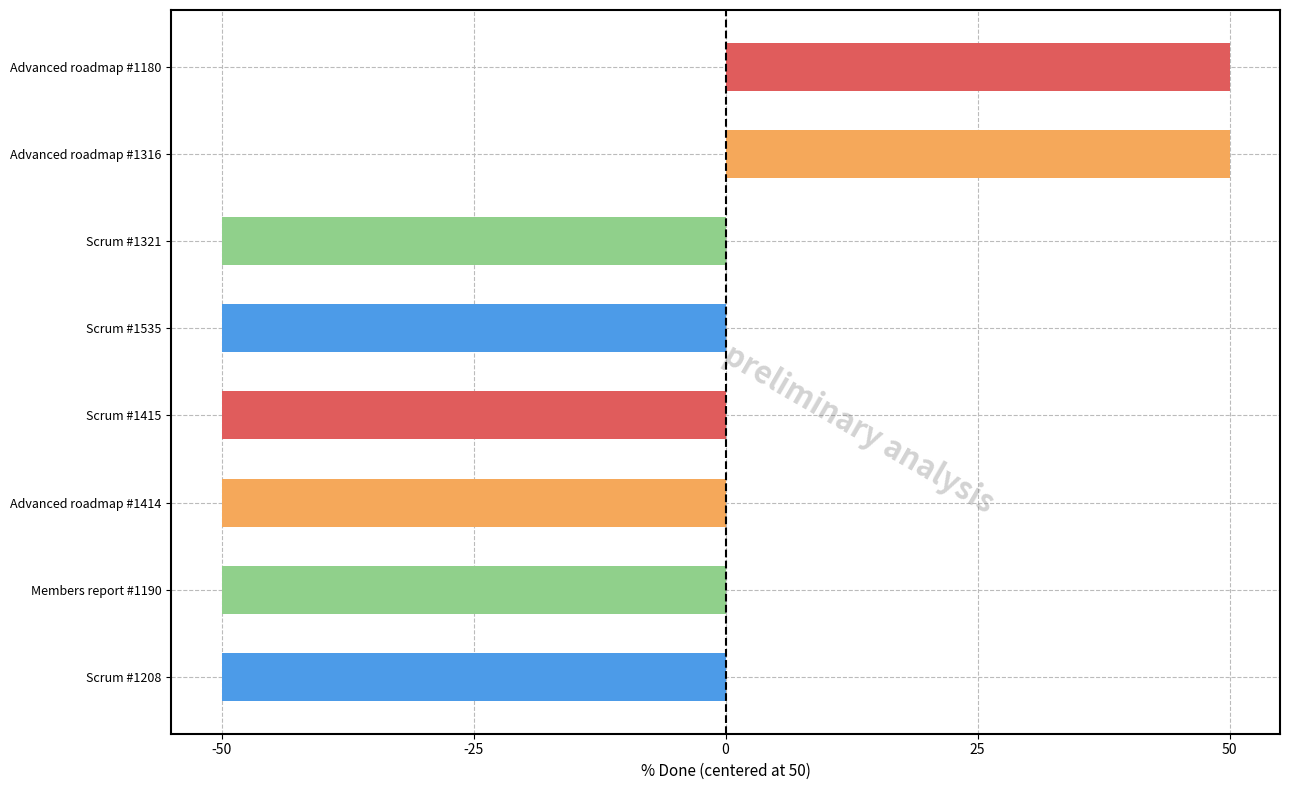

Reading bottom to top, what are all the values shown in this chart?

-50	-50	-50	-50	-50	-50	50	50